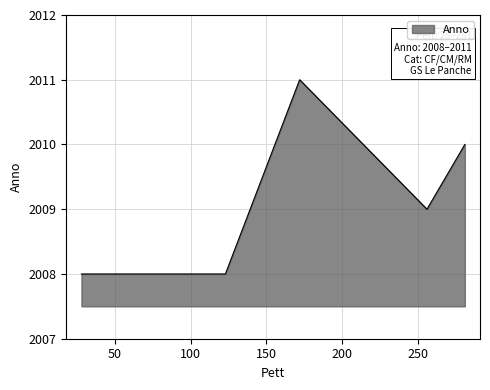

What is the difference between the maximum and minimum values?

3